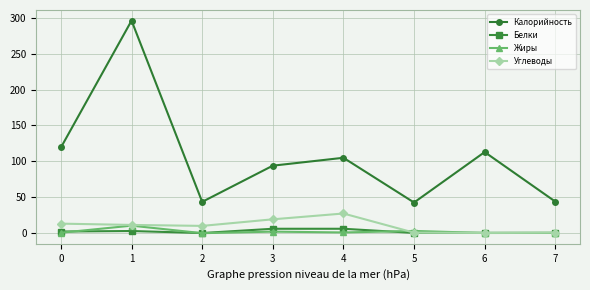

What is the difference between the highest and lowest values at 6?

112.7